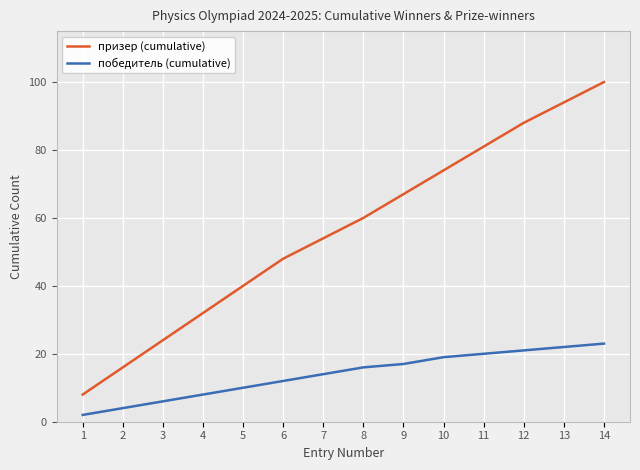

List the labels in order of призер (cumulative) value, smallest first.

1, 2, 3, 4, 5, 6, 7, 8, 9, 10, 11, 12, 13, 14